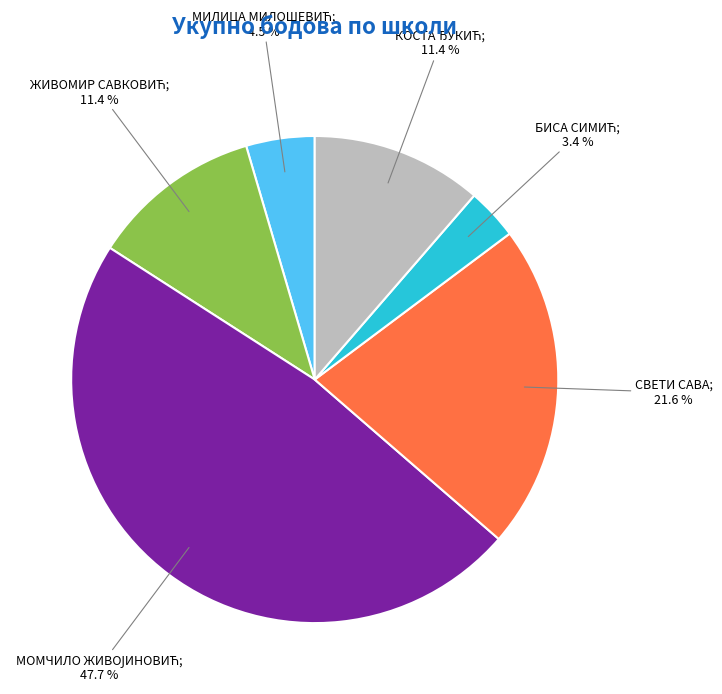

Is there a majority slice in this chart?

No